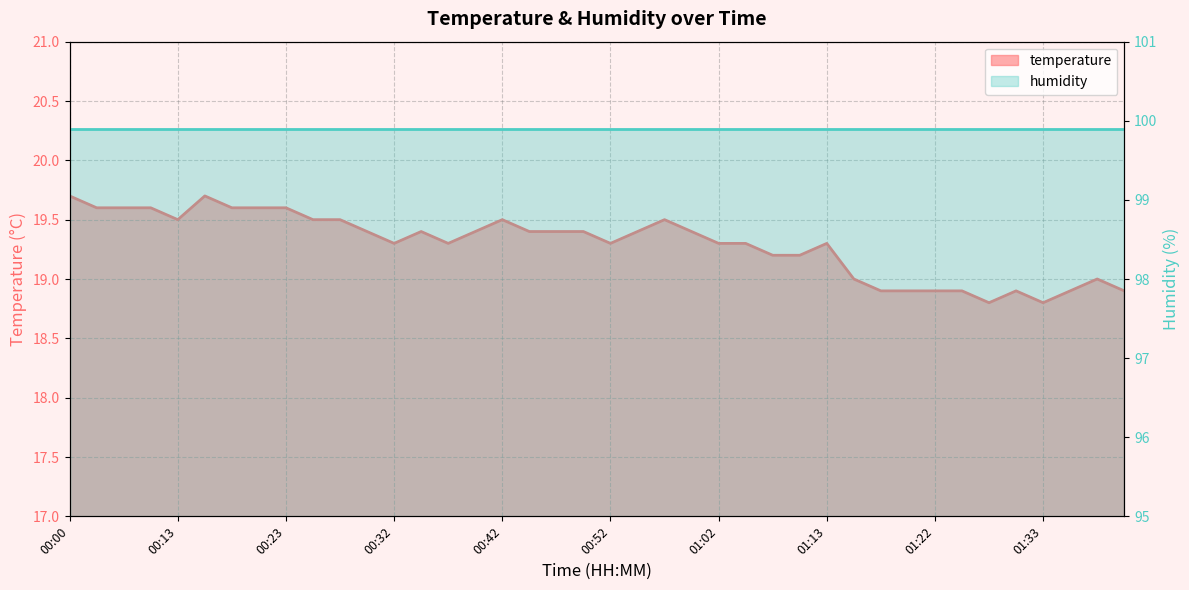

The chart shows a value of 18.8 at 01:33. True or false?

True